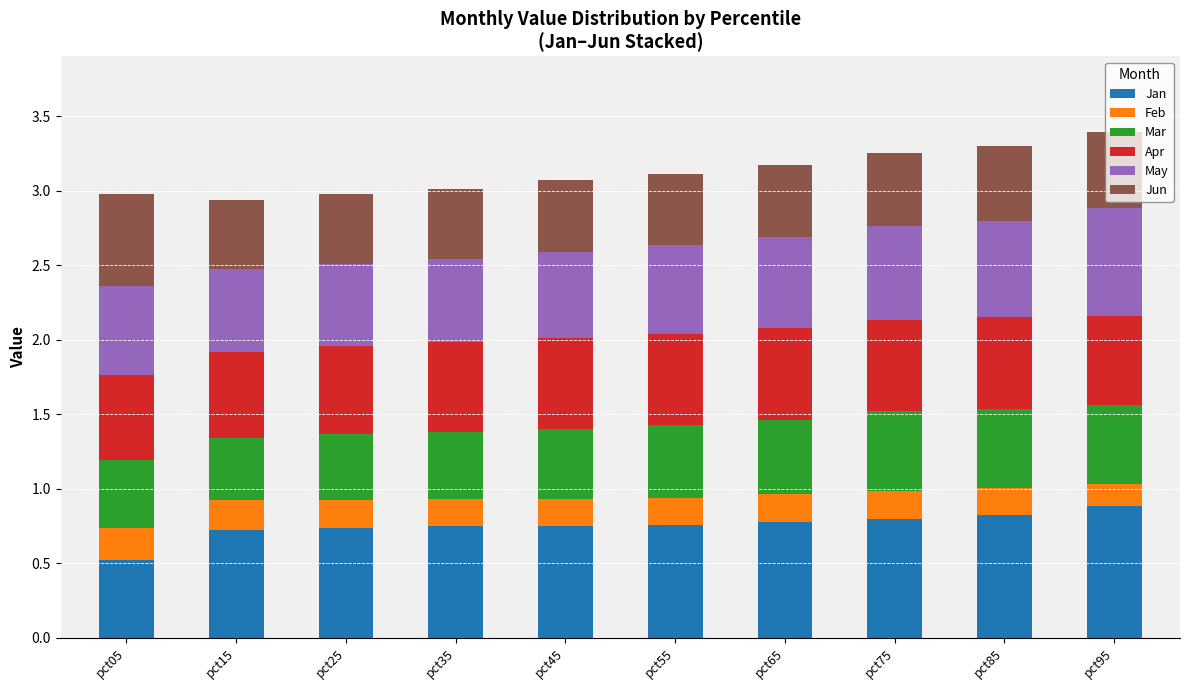

What is the total value across all series at pct25?

3.0